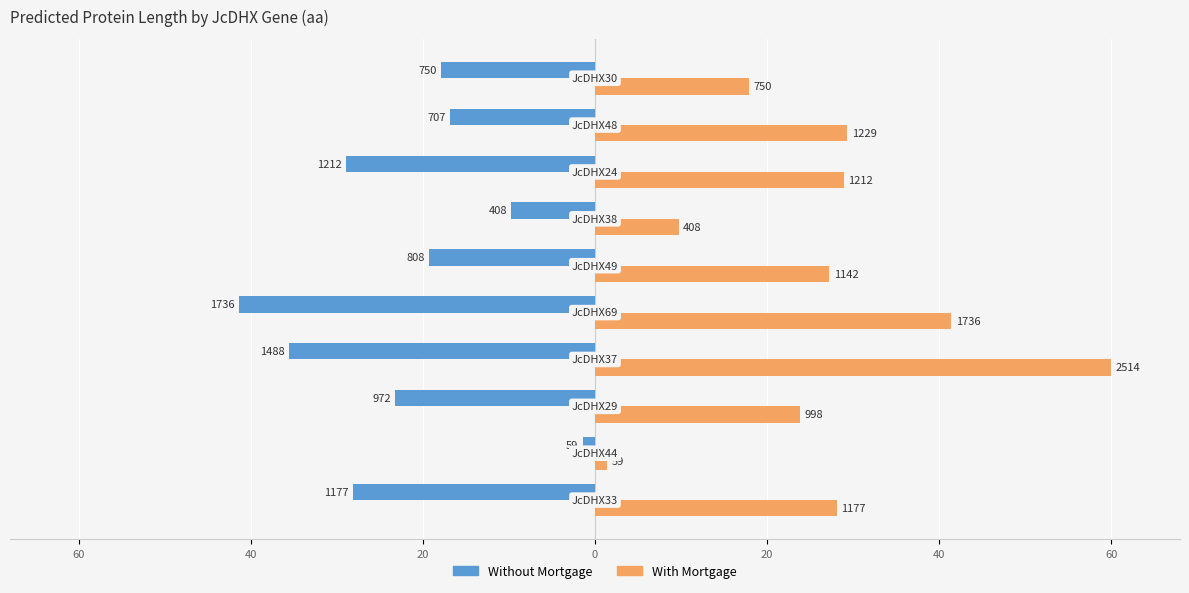

What are all the series names shown in the legend?

Without Mortgage, With Mortgage